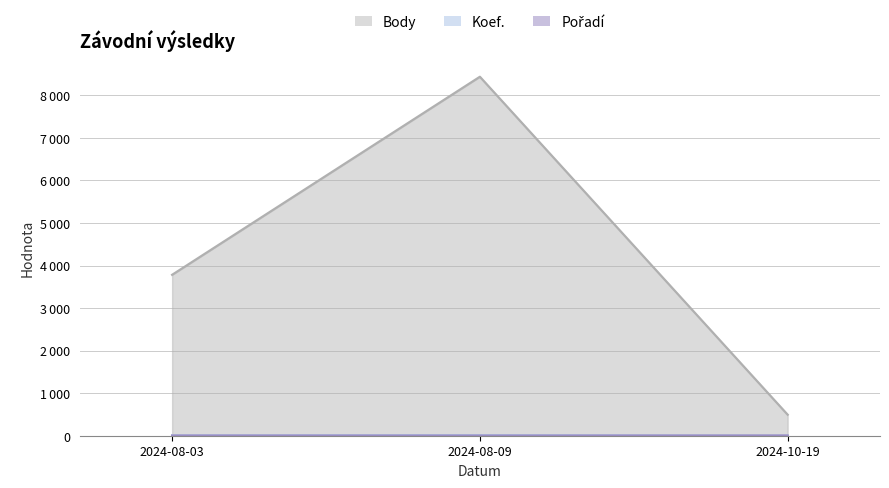

What is the value of the Body point at the 1st from the left?

3782